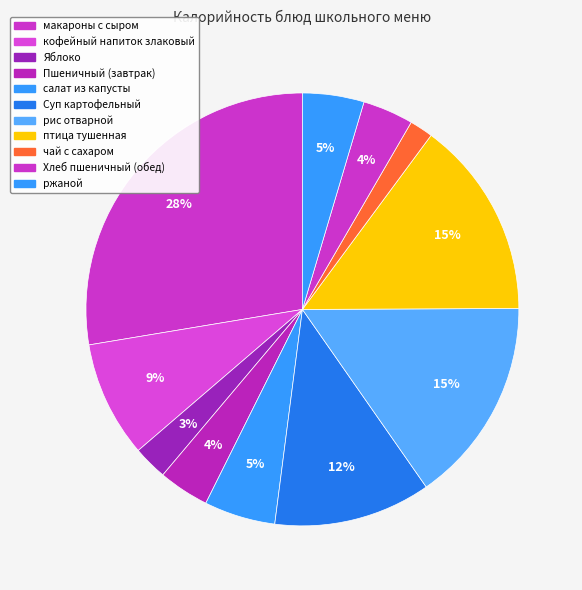

How many segments does this pie chart have?

11